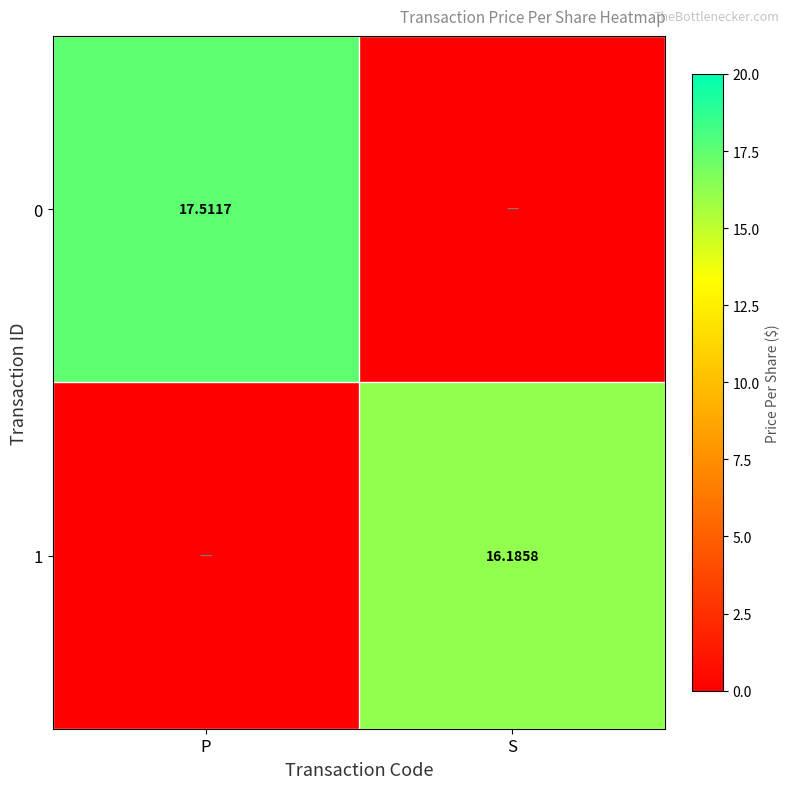

Rank the series by their average value, from highest to lowest.

0, 1